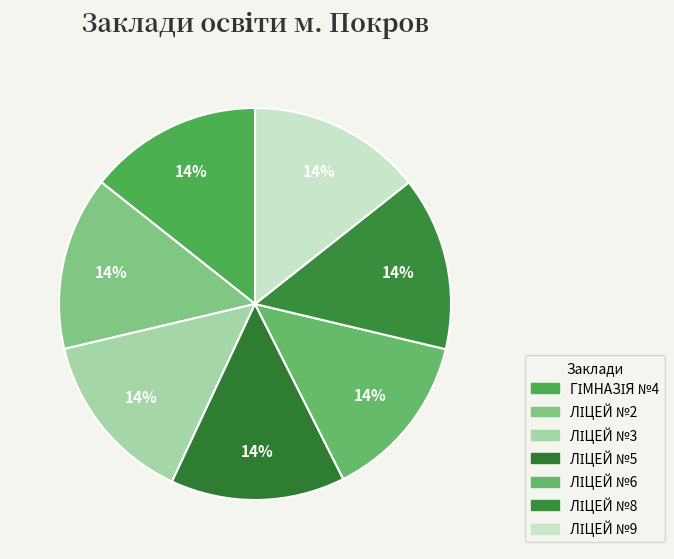

Count the number of slices in the pie.

7